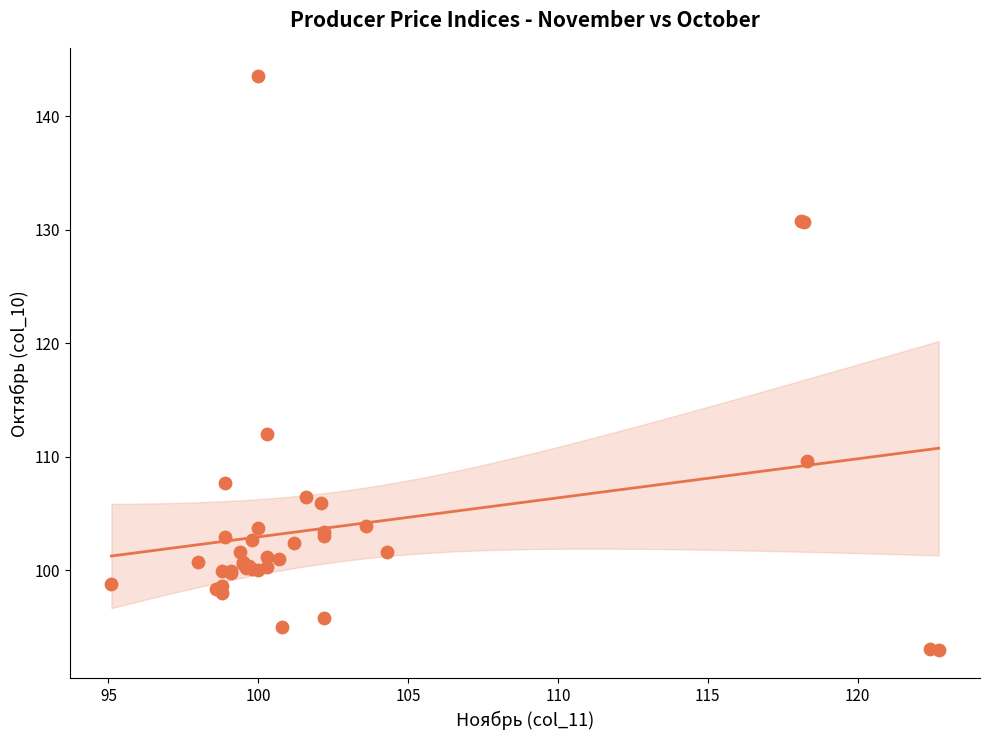

What Y value in the scatter plot is closest to 118?

112.0